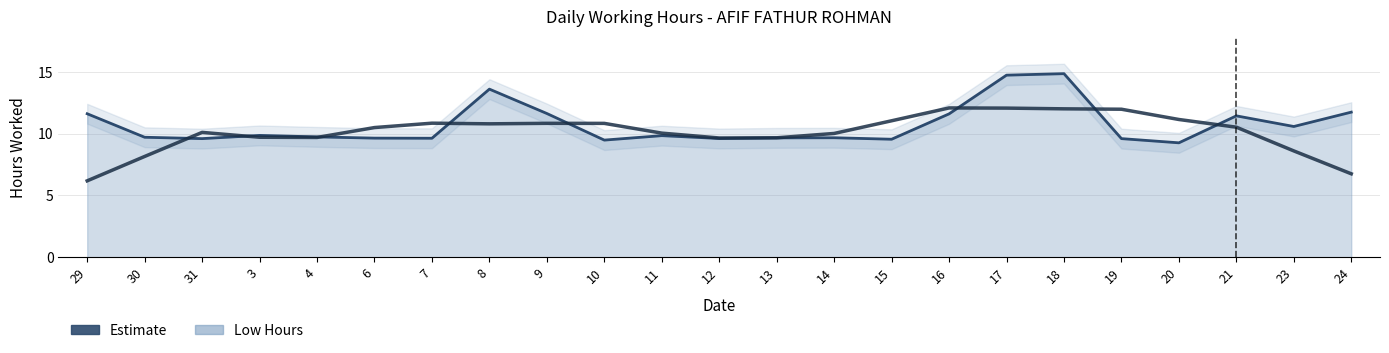

At which label is Low (hours) closest to 12?

24